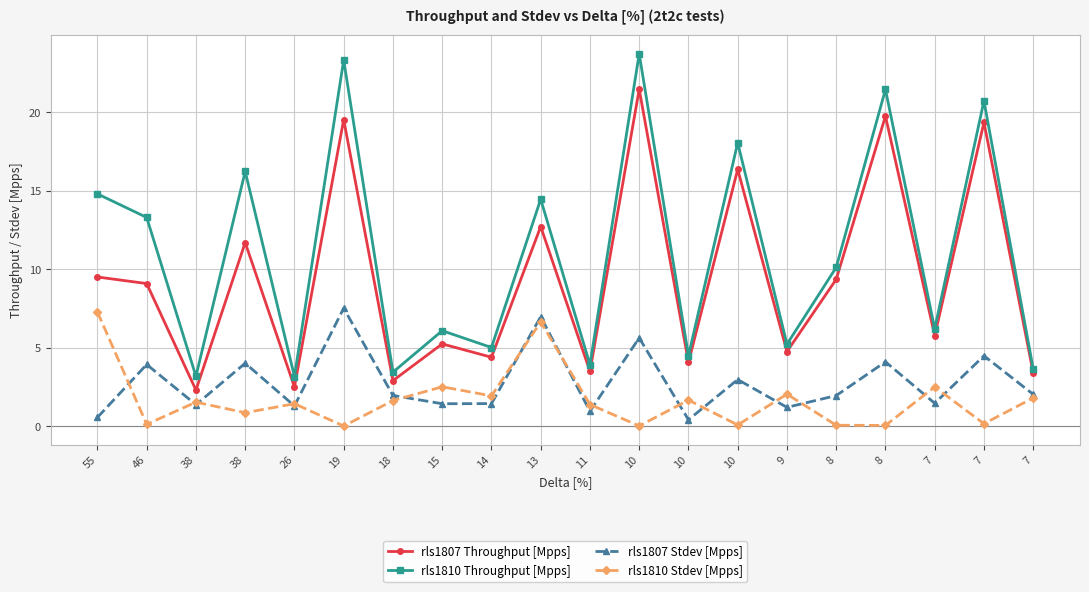

True or false: rls1807 Stdev [Mpps] and rls1810 Throughput [Mpps] intersect in this chart.

False